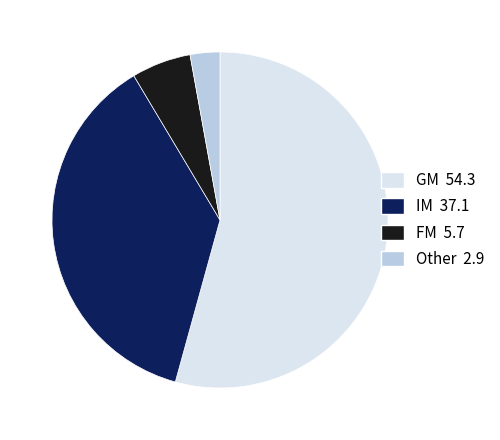

Is there any slice that represents more than half of the pie?

Yes